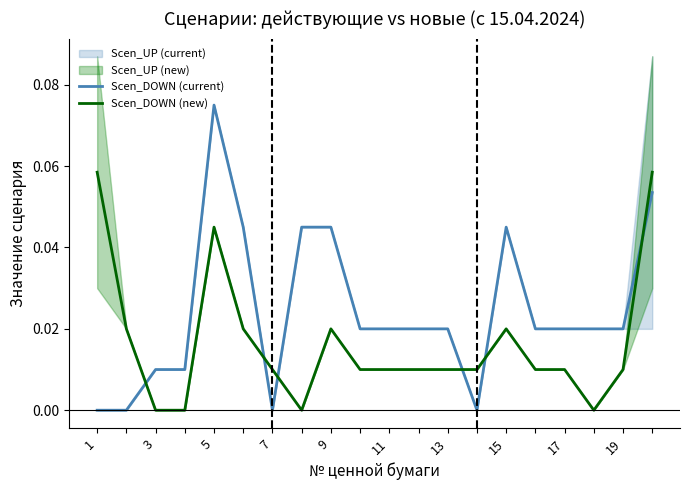

How many intersections are there between Scen_DOWN (current) and Scen_DOWN (new)?

6